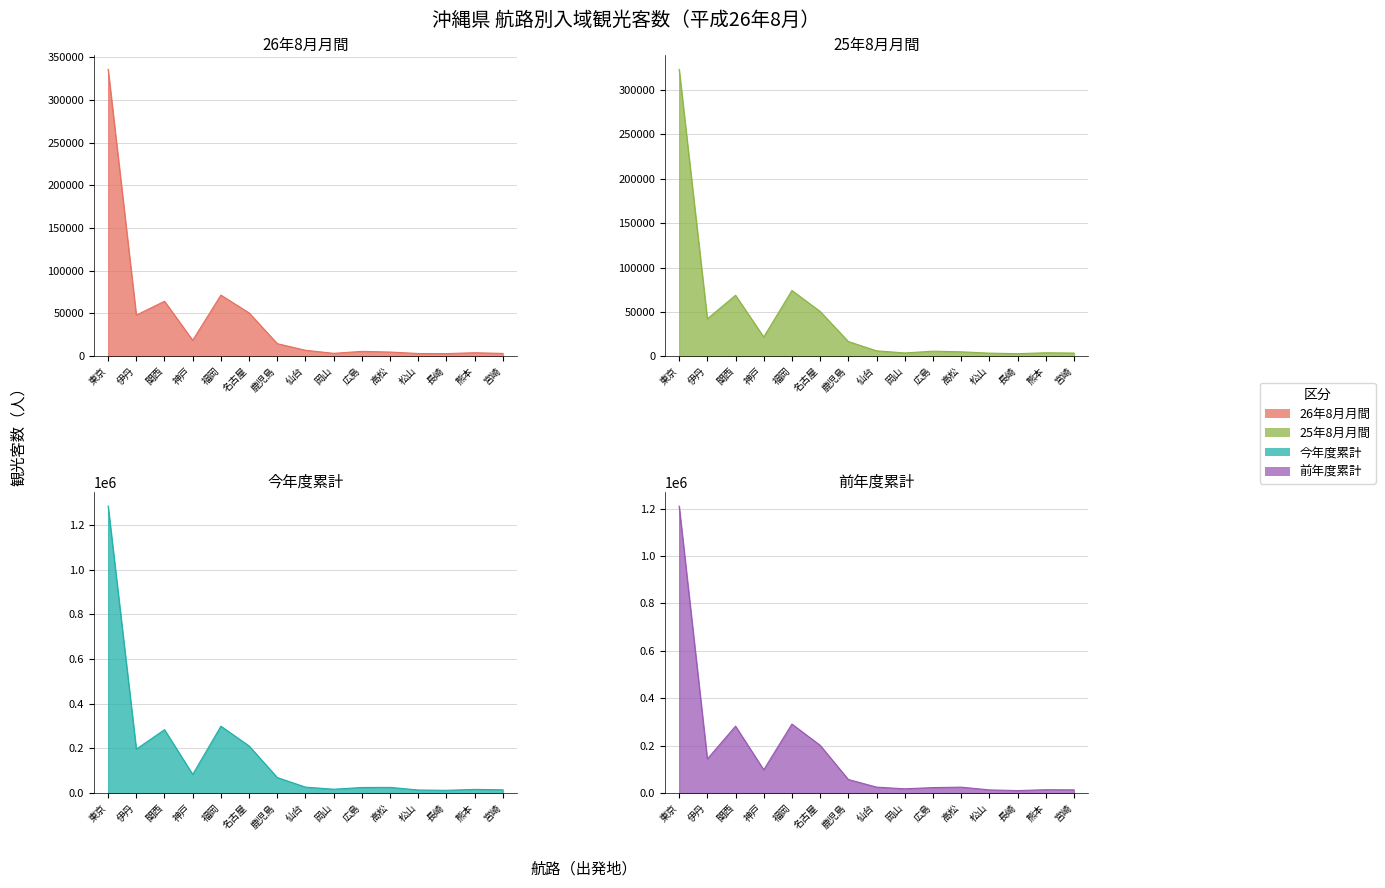

What is the value of the 25年8月月間 point at the 8th from the left?

6100